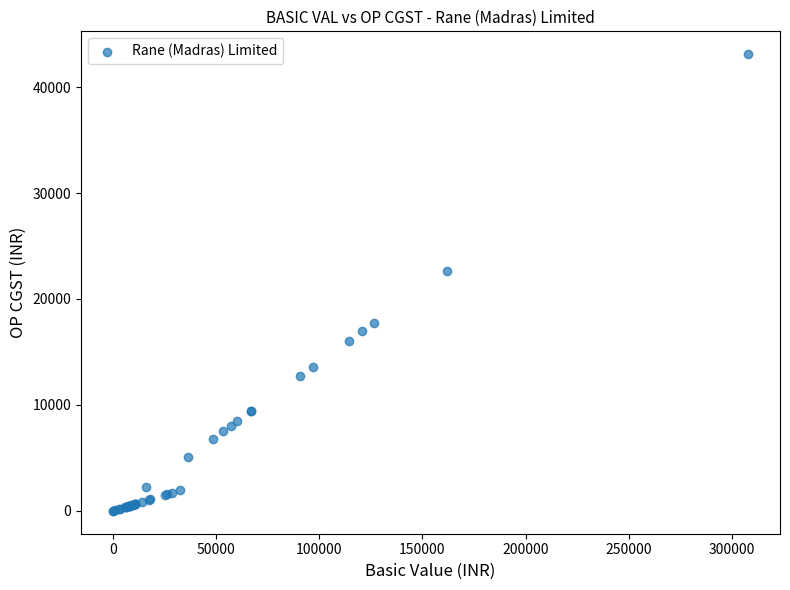

What Y value in the scatter plot is closest to 21552?

22685.6